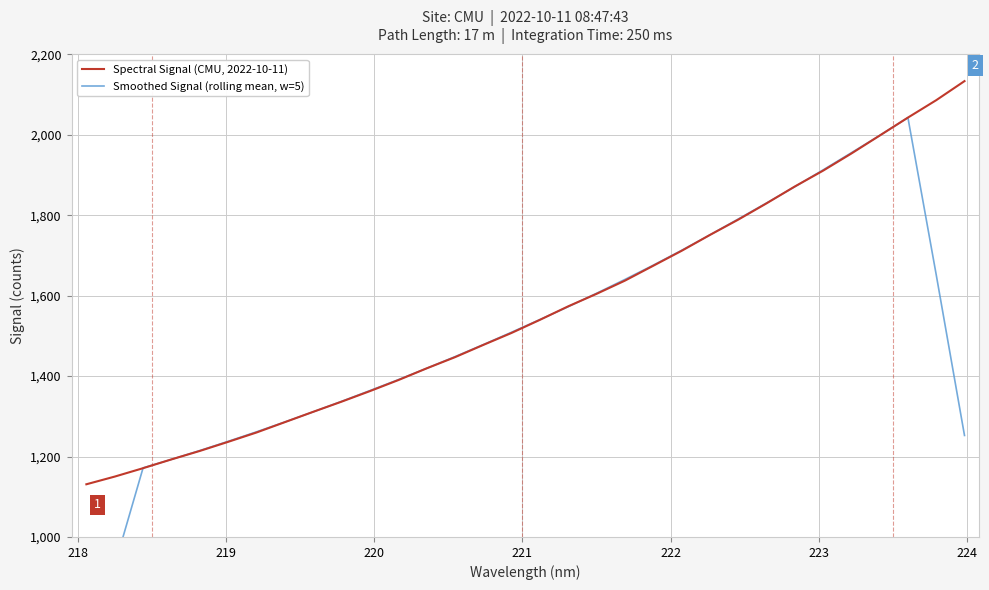

What is the maximum value for Spectral Signal (CMU, 2022-10-11)?

2133.3